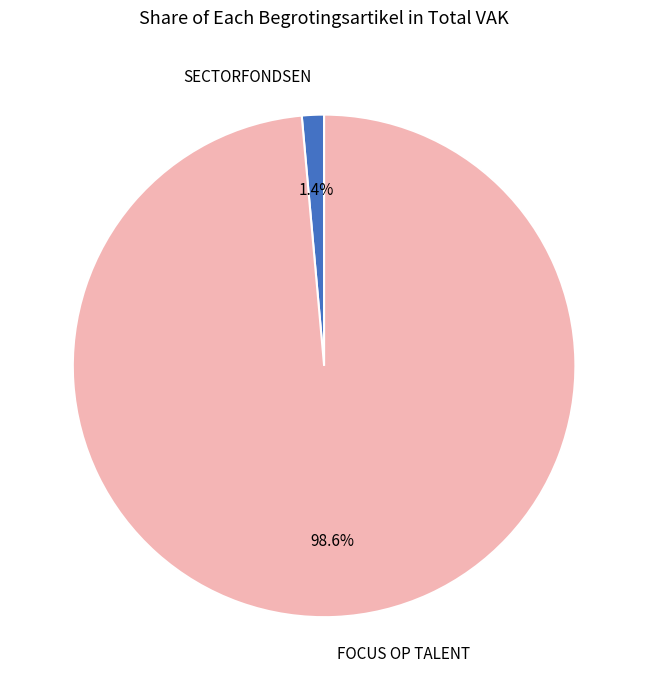

Rank the categories by value from highest to lowest.

FOCUS OP TALENT, SECTORFONDSEN